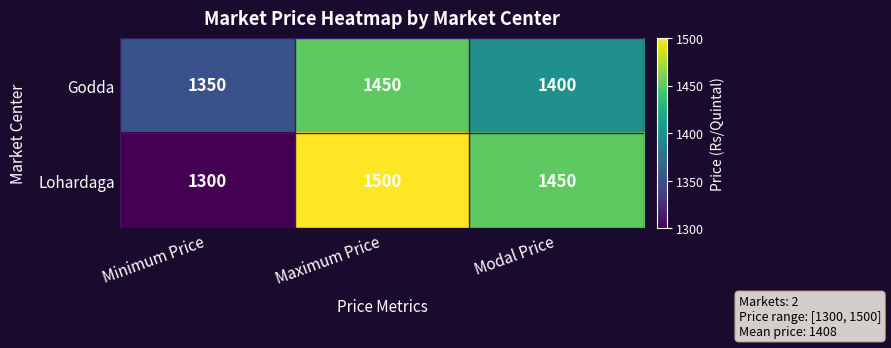

Which label corresponds to the smallest value in the chart?

Minimum Price